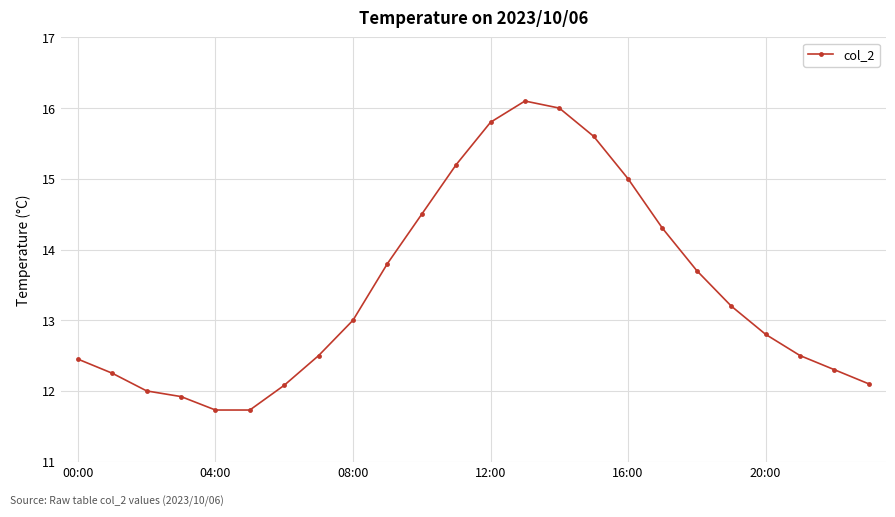

What is the maximum value shown in the chart?

16.1